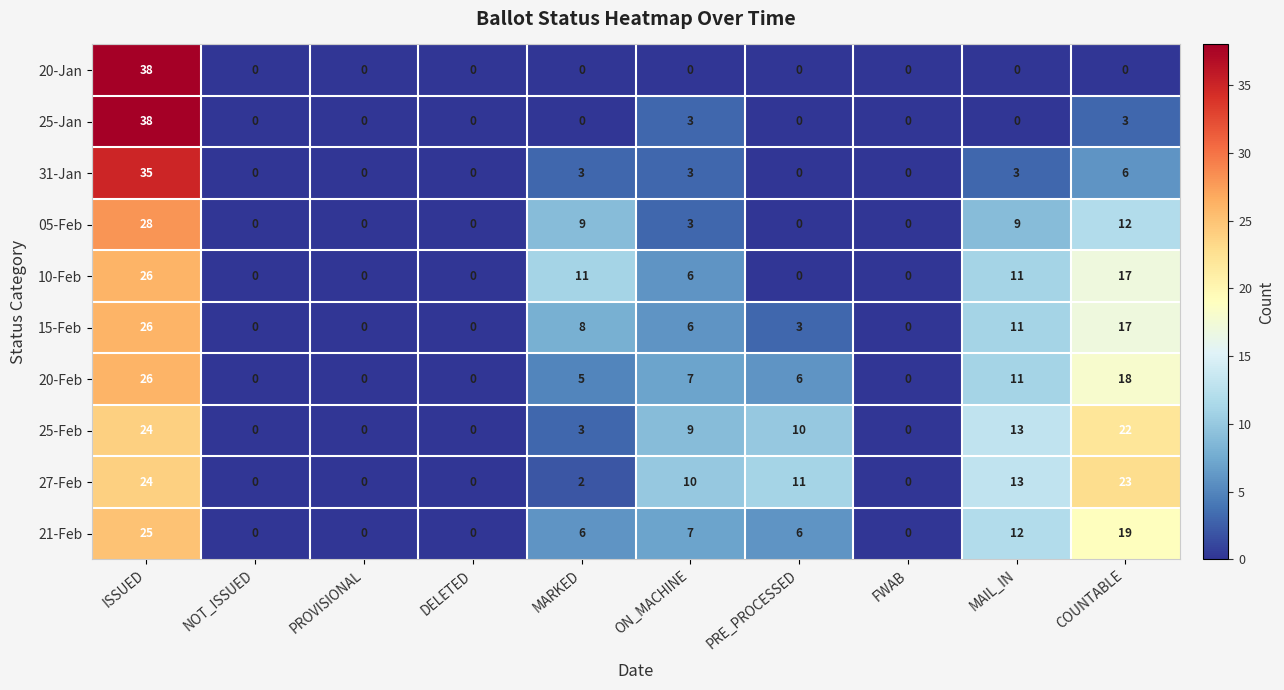

The value of 05-Feb at DELETED is -15. True or false?

False